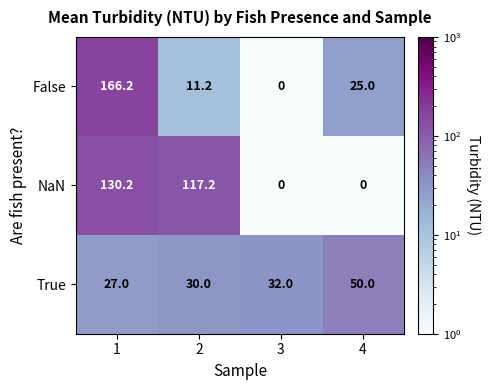

Rank the categories by False value from lowest to highest.

3, 2, 4, 1